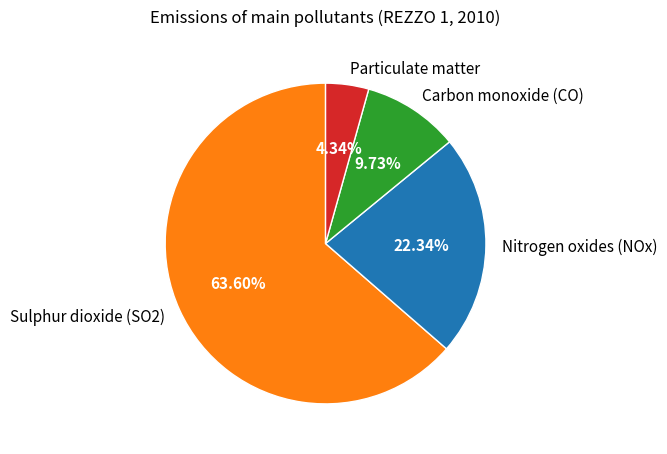

Between Particulate matter and Carbon monoxide (CO), which is larger?

Carbon monoxide (CO)